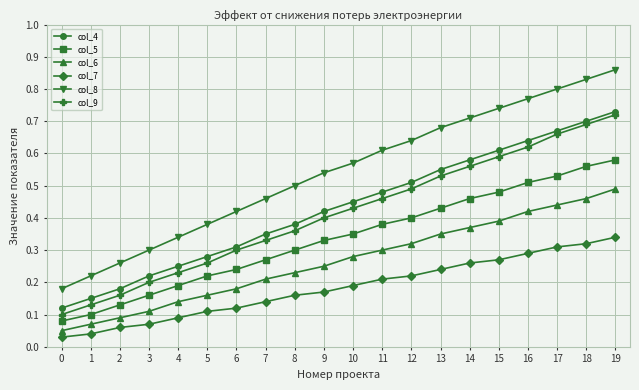

How many col_6 values are between 0 and 1?

20